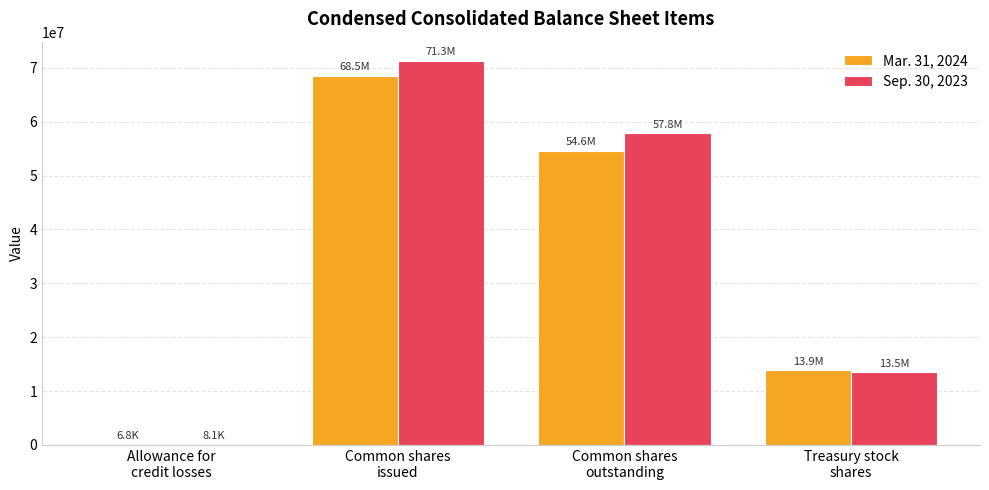

Reading left to right, what are all the values shown in this chart?

Mar. 31, 2024: Allowance for
credit losses=6844	Common shares
issued=68464925	Common shares
outstanding=54614041	Treasury stock
shares=13850884
Sep. 30, 2023: Allowance for
credit losses=8057	Common shares
issued=71294247	Common shares
outstanding=57832378	Treasury stock
shares=13461869